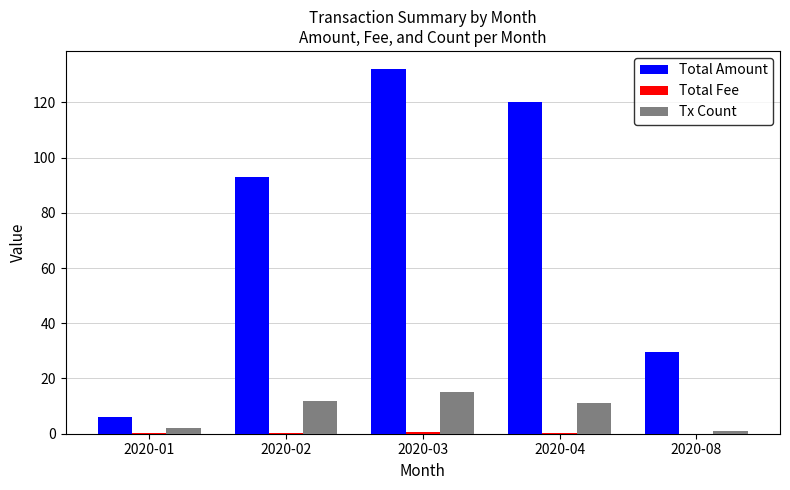

What is the maximum value shown in the chart?

132.0